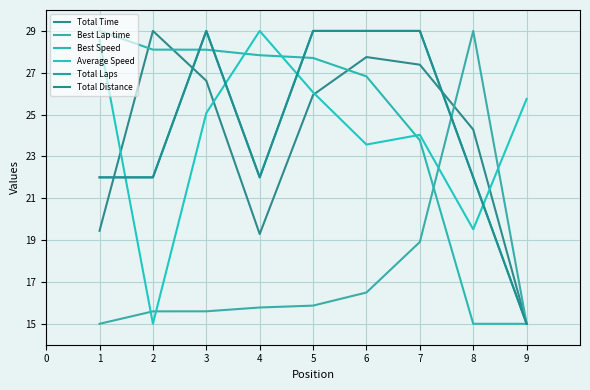

What is the value of the Total Time point at the 5th from the left?

25.9